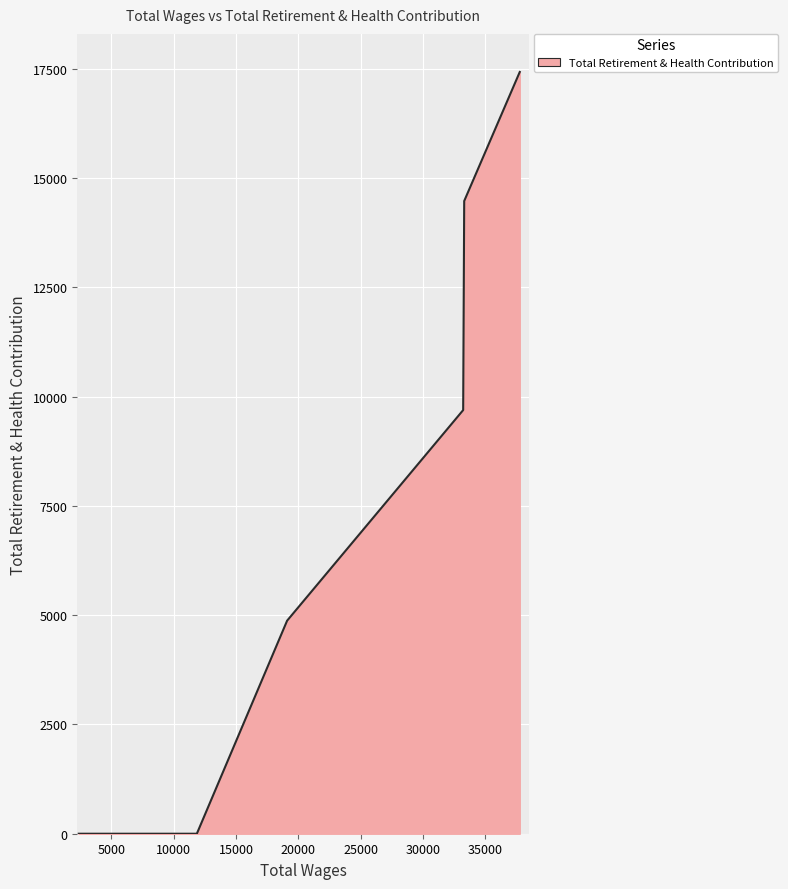

What is the average value?

7746